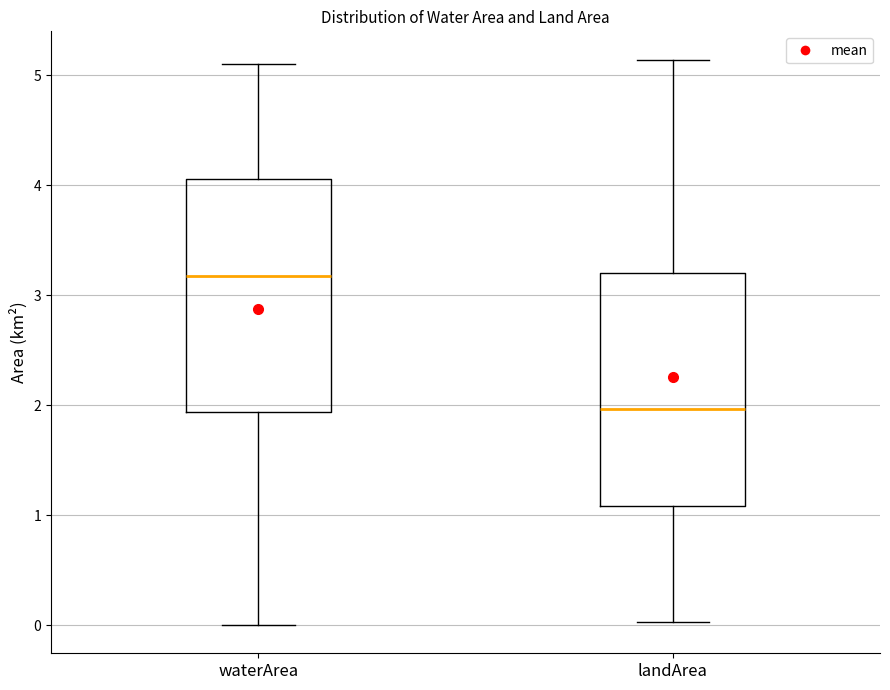

Reading left to right, transcribe this box plot: for each box, give where its median line is, the range the box spans, and where its two whiskers end, as read against the y-axis. The values are not printed on the chart, so give them approximately, as read against the axis.

waterArea: median 3.2, box 1.9 to 4.1, whiskers 0.0 to 5.1
landArea: median 2.0, box 1.1 to 3.2, whiskers 0.0 to 5.1